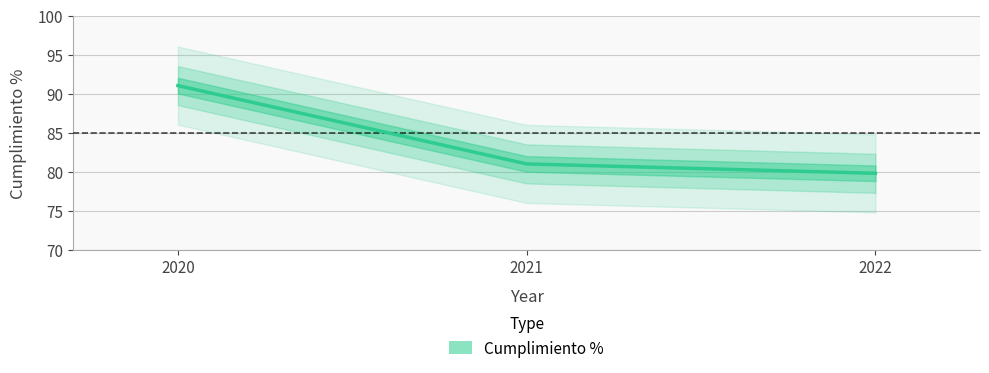

Read the value at 2021.

81.0